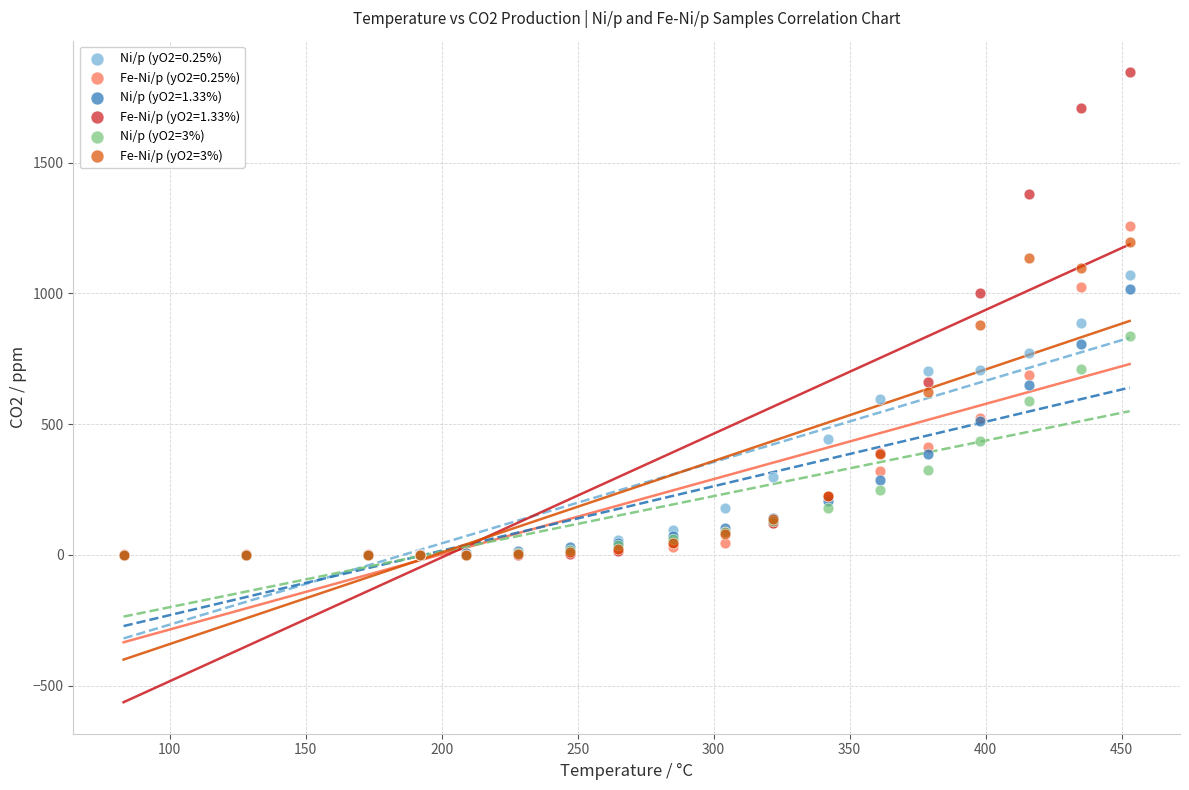

What are all the series names shown in the legend?

Ni/p (yO2=0.25%), Fe-Ni/p (yO2=0.25%), Ni/p (yO2=1.33%), Fe-Ni/p (yO2=1.33%), Ni/p (yO2=3%), Fe-Ni/p (yO2=3%)